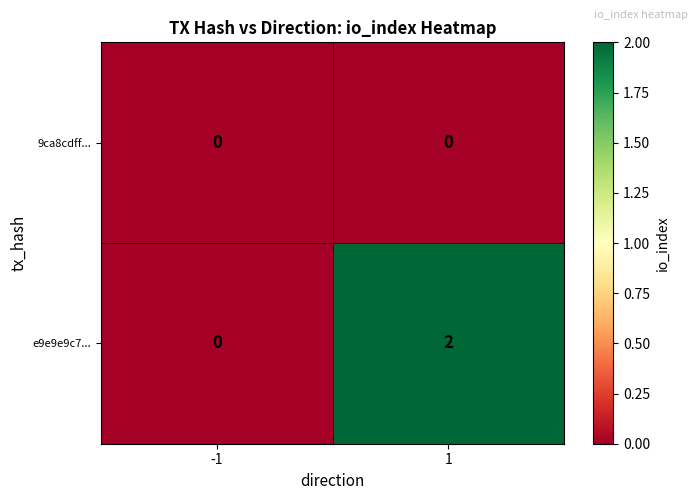

How many values in e9e9e9c7... are above zero?

1